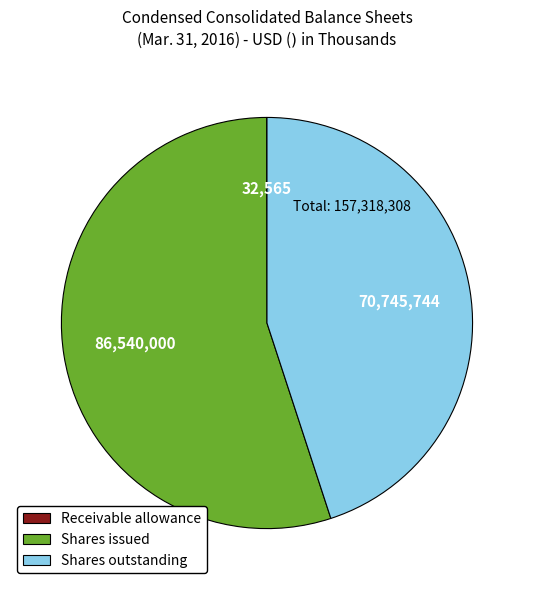

True or false: Shares issued accounts for 55% of the total.

True